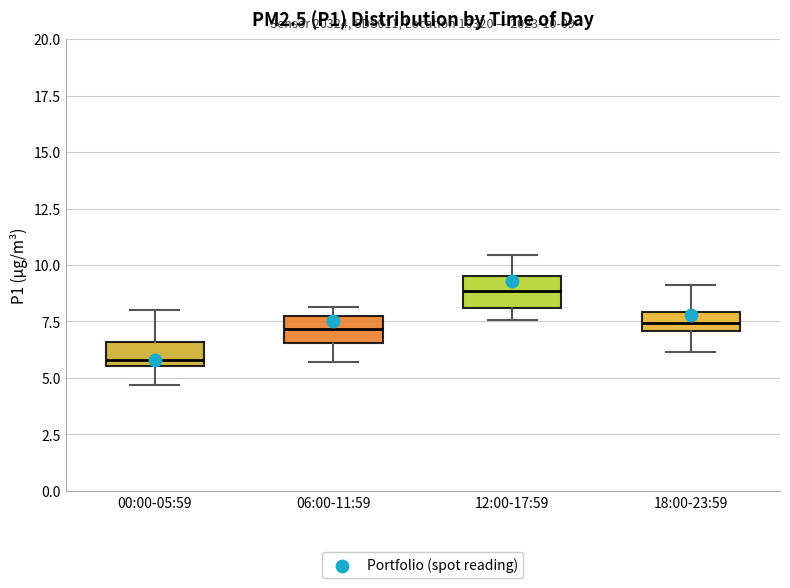

Which box has the highest median line?

12:00-17:59